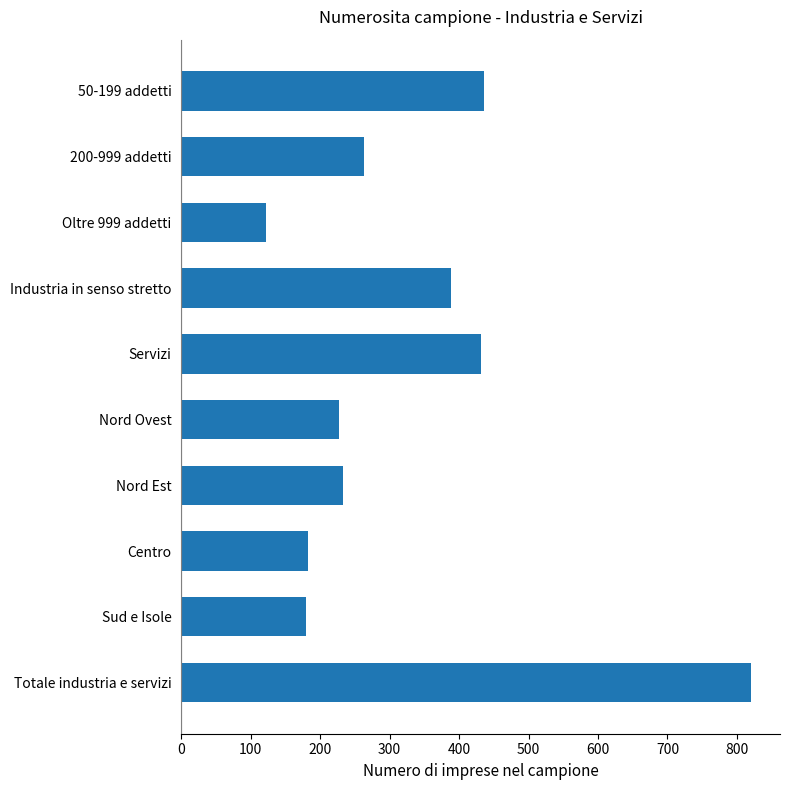

What is the ratio of the value at Sud e Isole to the value at Oltre 999 addetti?

1.5